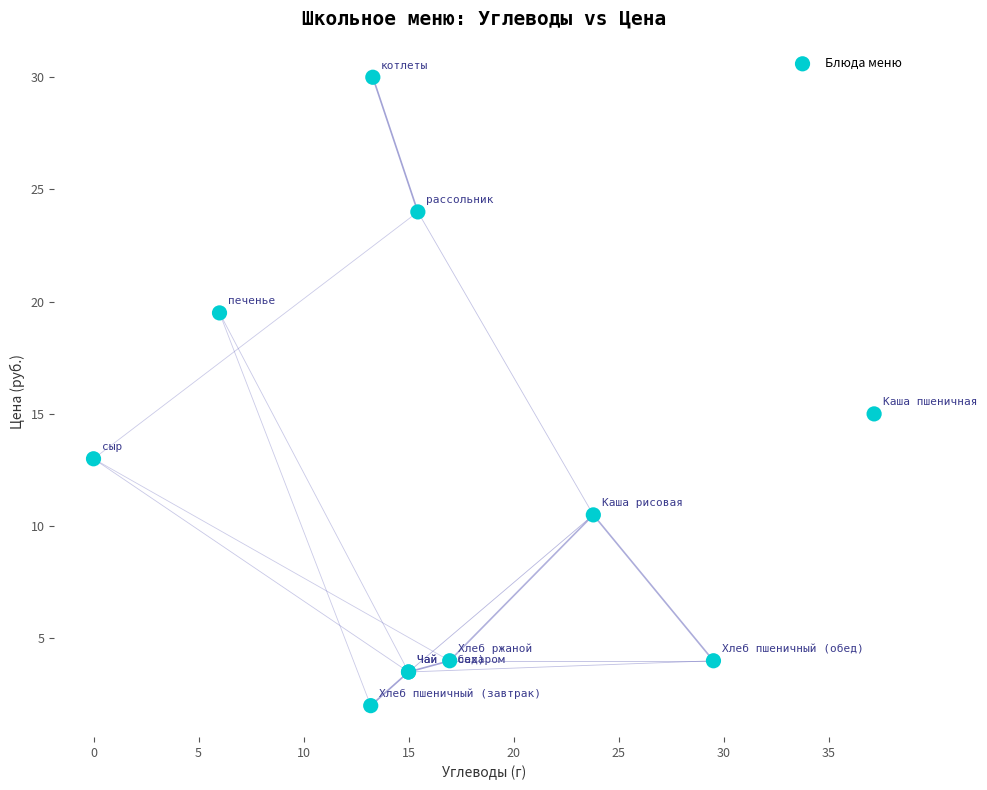

What Y value in the scatter plot is closest to 16?

15.0